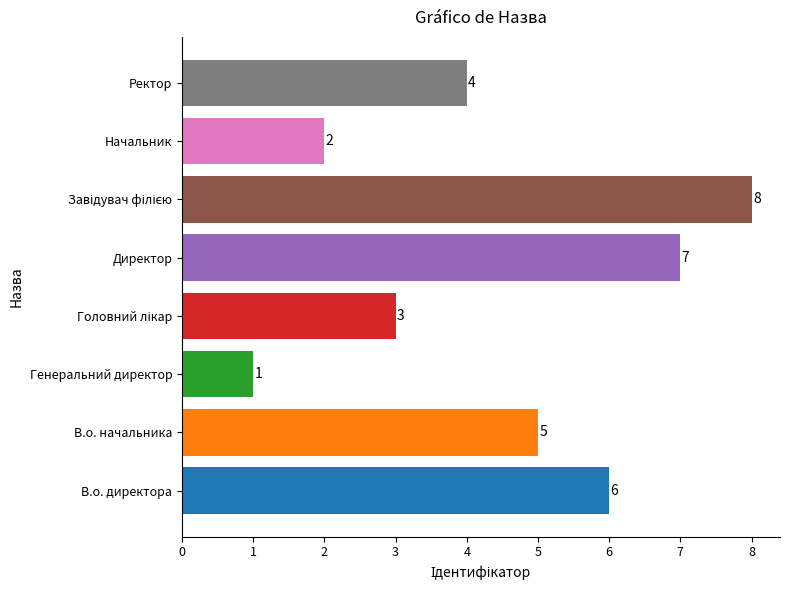

Reading bottom to top, extract all data points from this chart.

6	5	1	3	7	8	2	4